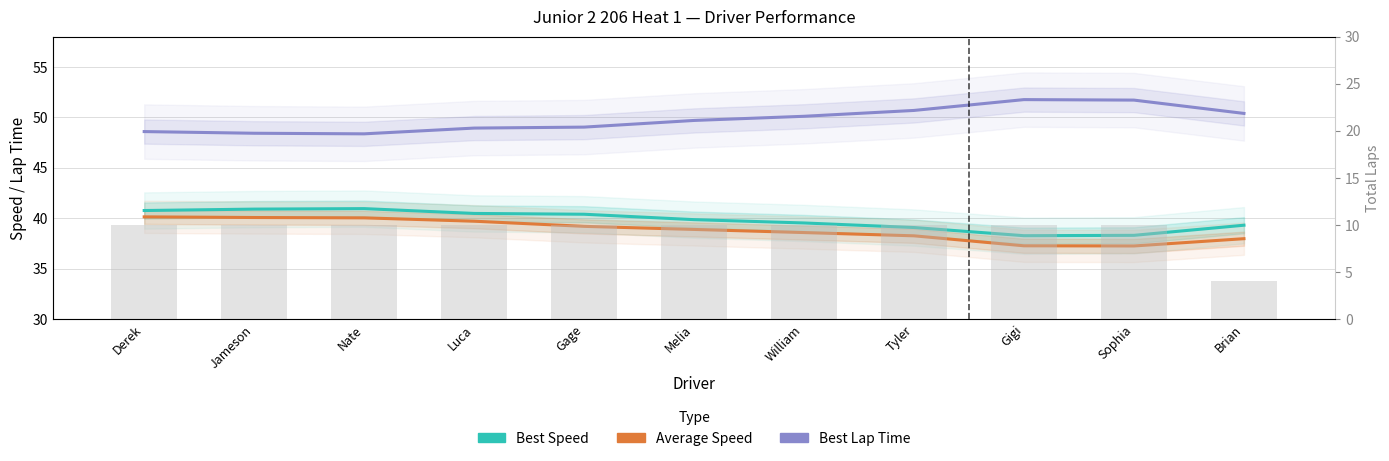

Between Jameson and Brian, which is larger?

Jameson